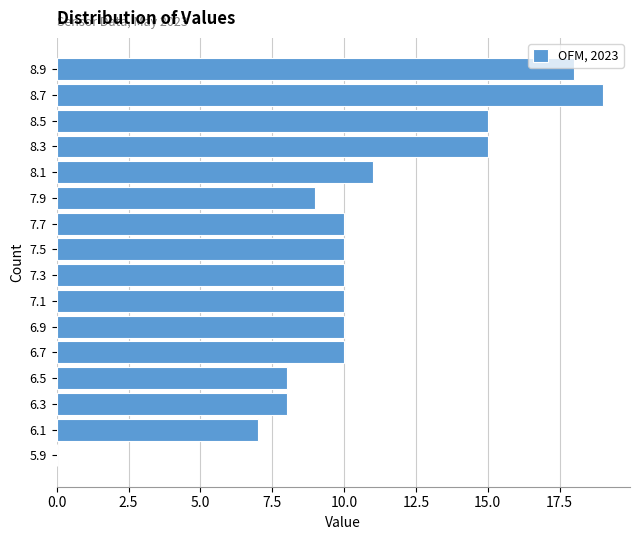

Over which range of the y-axis is the bar longest?

8.6 to 8.8